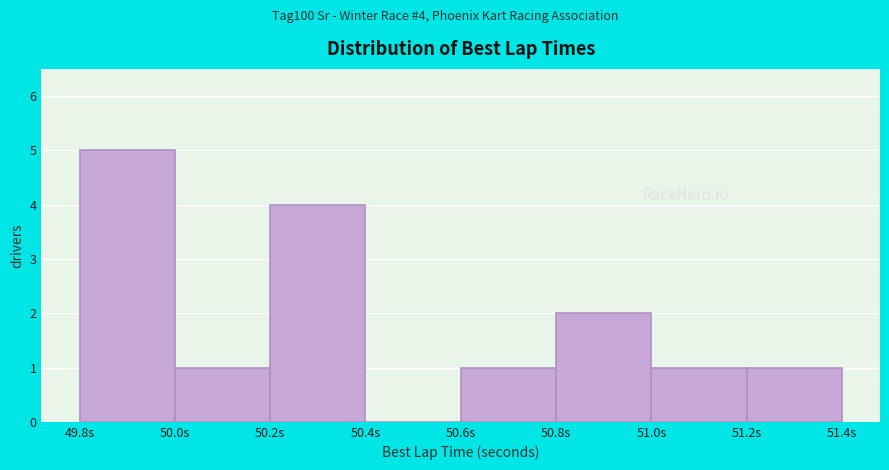

Over which range of the x-axis is the bar tallest?

49.8 to 50.0